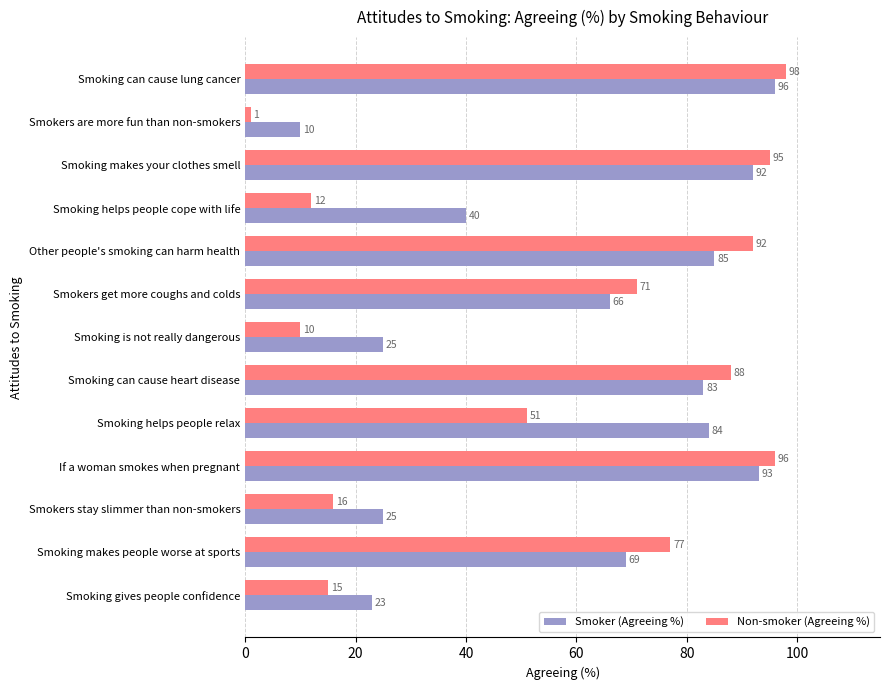

At which label does Non-smoker (Agreeing %) reach its minimum?

Smokers are more fun than non-smokers